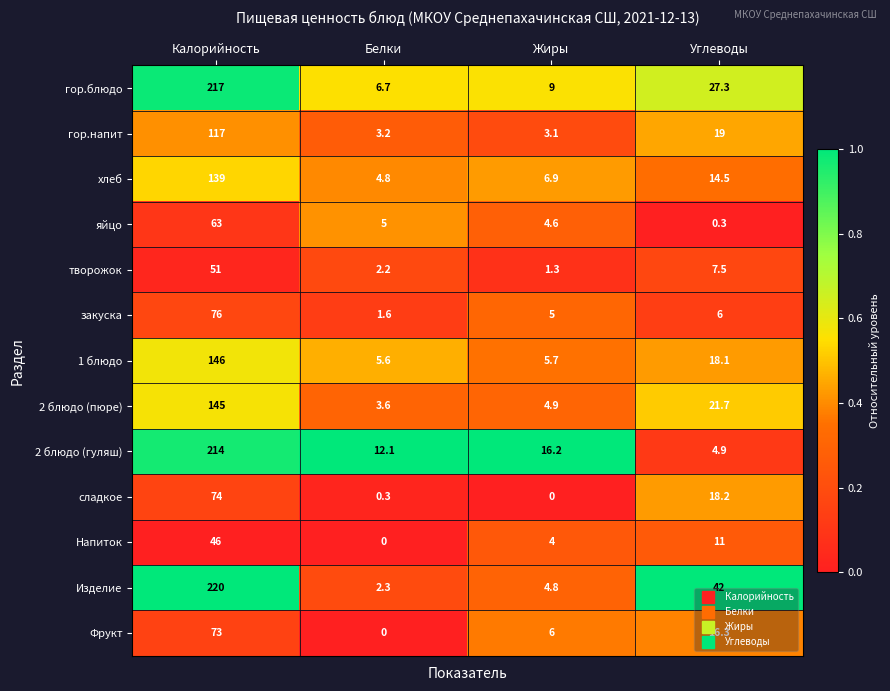

True or false: гор.напит has a value of 19.0 at Углеводы.

True